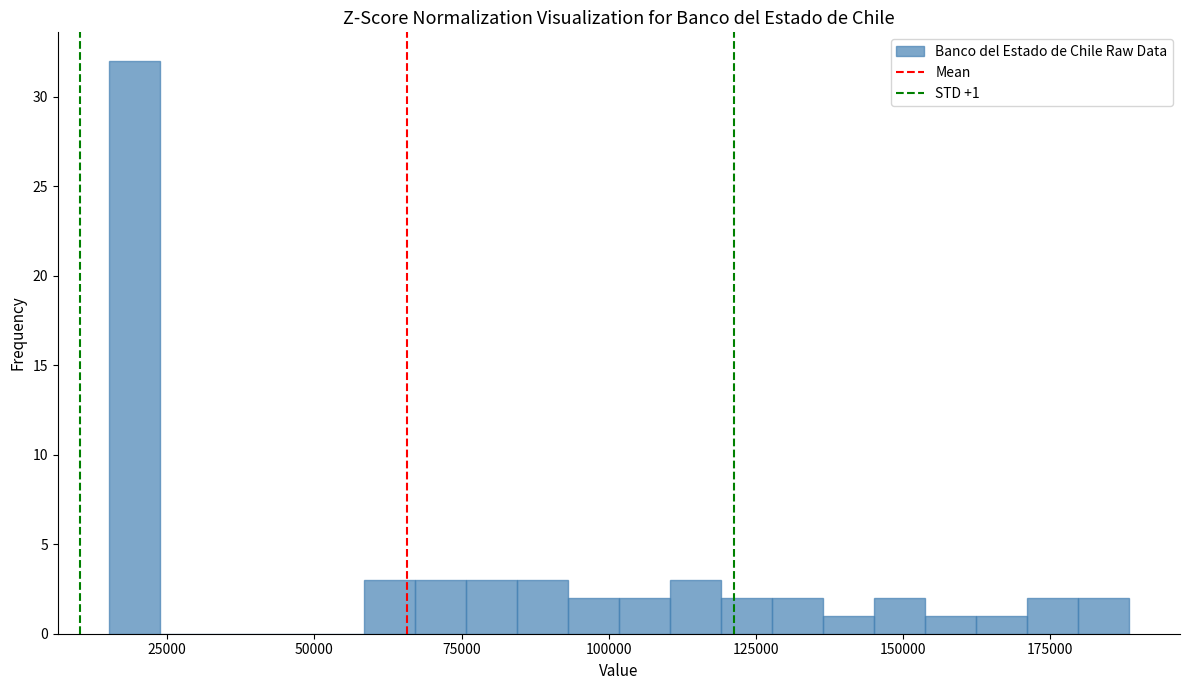

Read against the x-axis, roughly where is the centre of the tallest bar?

20000